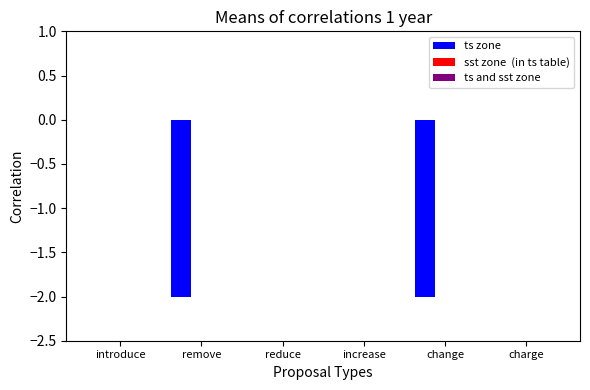

Which has a higher value, charge or change?

charge